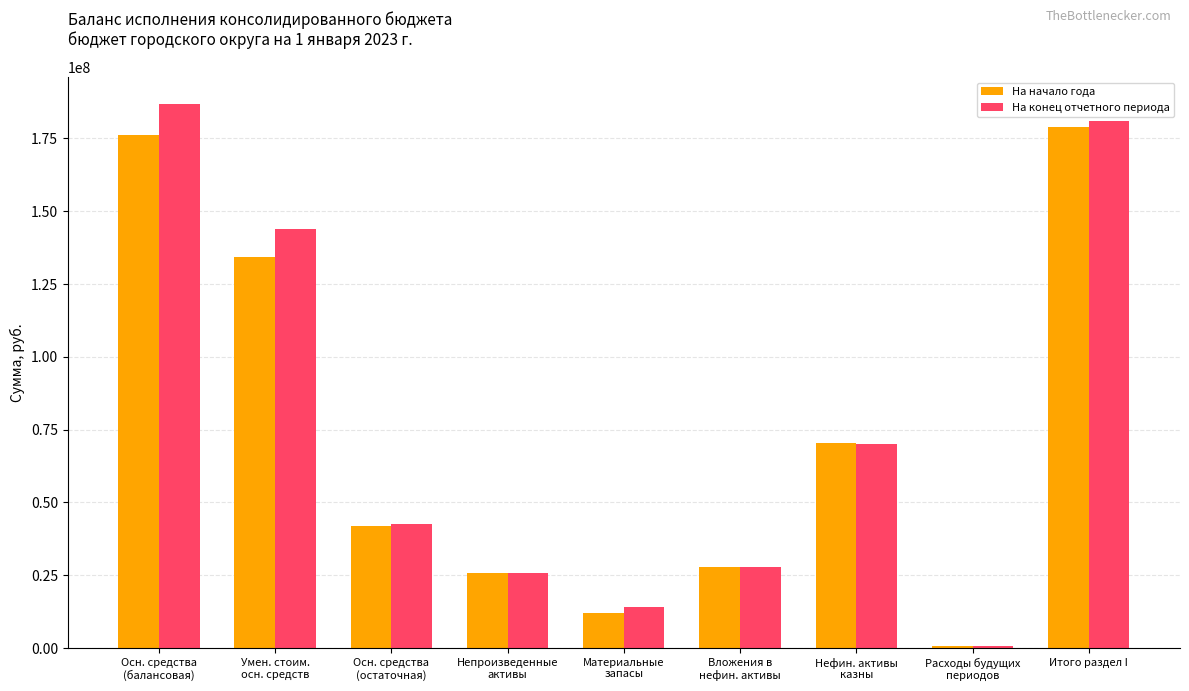

What is the minimum value shown in the chart?

732913.1